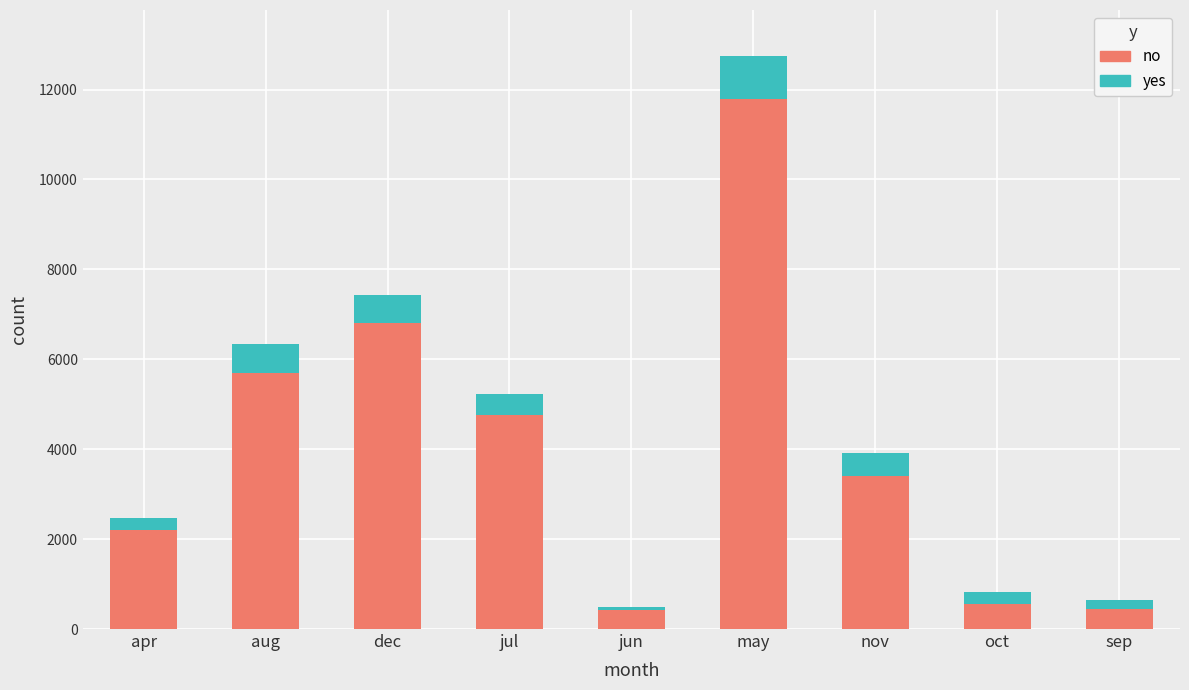

What is the value of the no bar at the 4th from the left?

4750